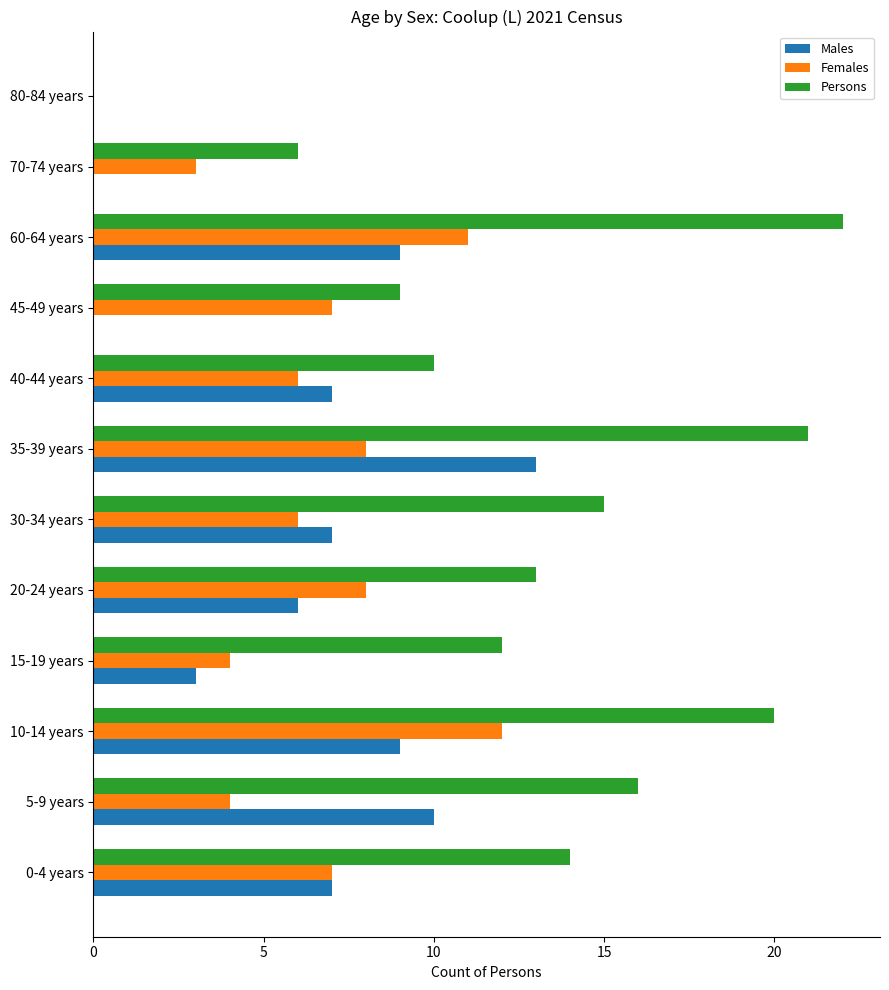

Which series has the largest total across all categories?

Persons